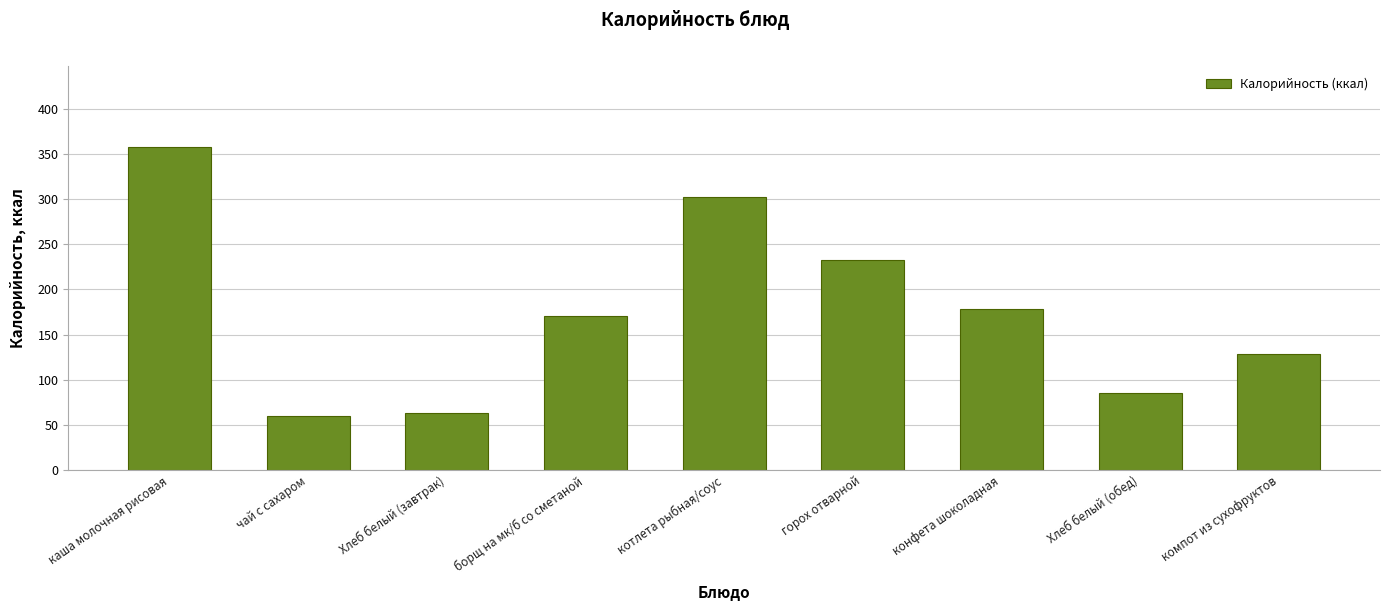

Reading left to right, transcribe all the data shown in this chart.

358	60	63	171	302	233	178	85	128